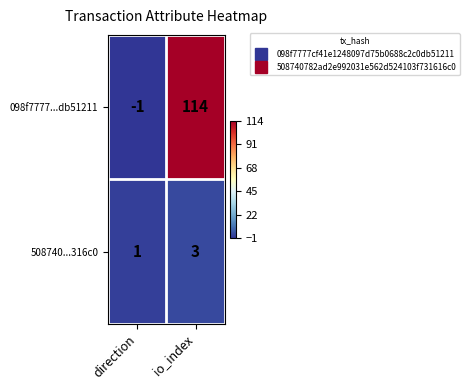

Reading right to left, extract all data points from this chart.

098f7777...db51211: io_index=114	direction=-1
508740...316c0: io_index=3	direction=1